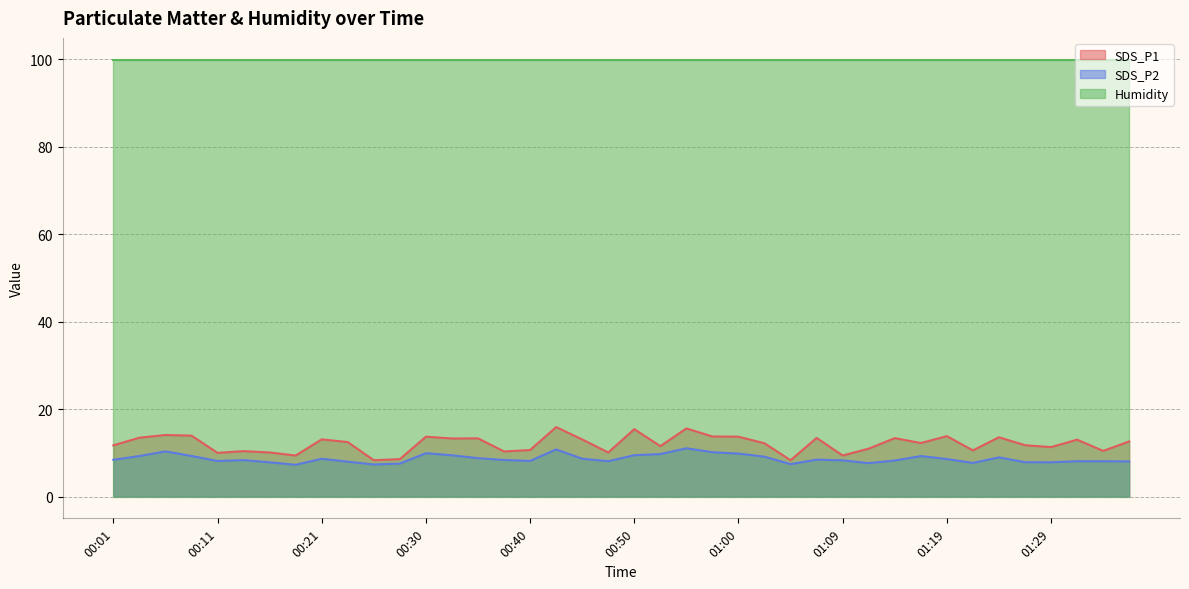

What is the difference between the maximum and minimum values in the SDS_P1 series?

7.6